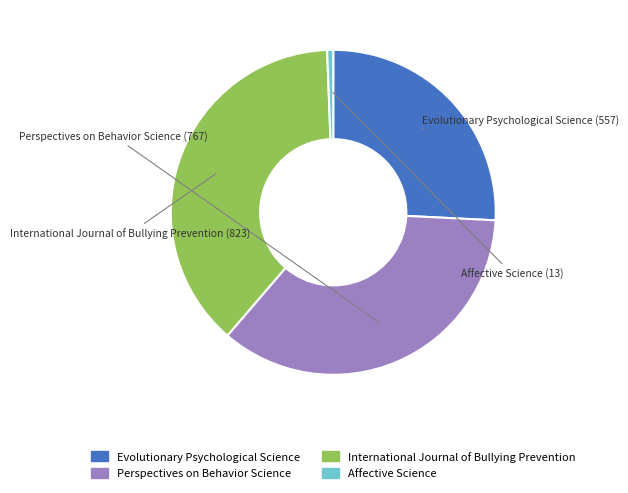

Which category has the smallest portion of the pie?

Affective Science